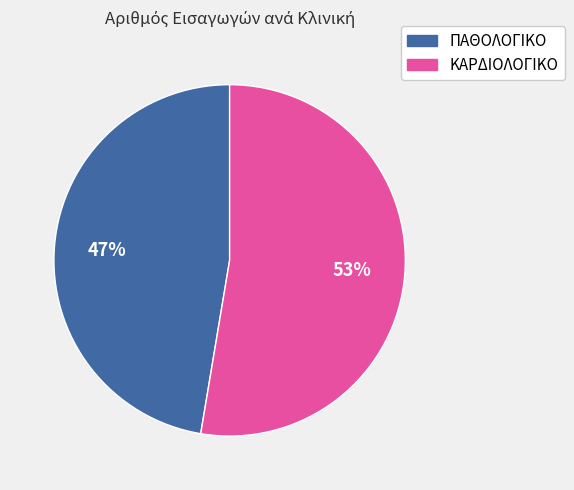

Which slice represents more than half of the pie?

ΚΑΡΔΙΟΛΟΓΙΚΟ